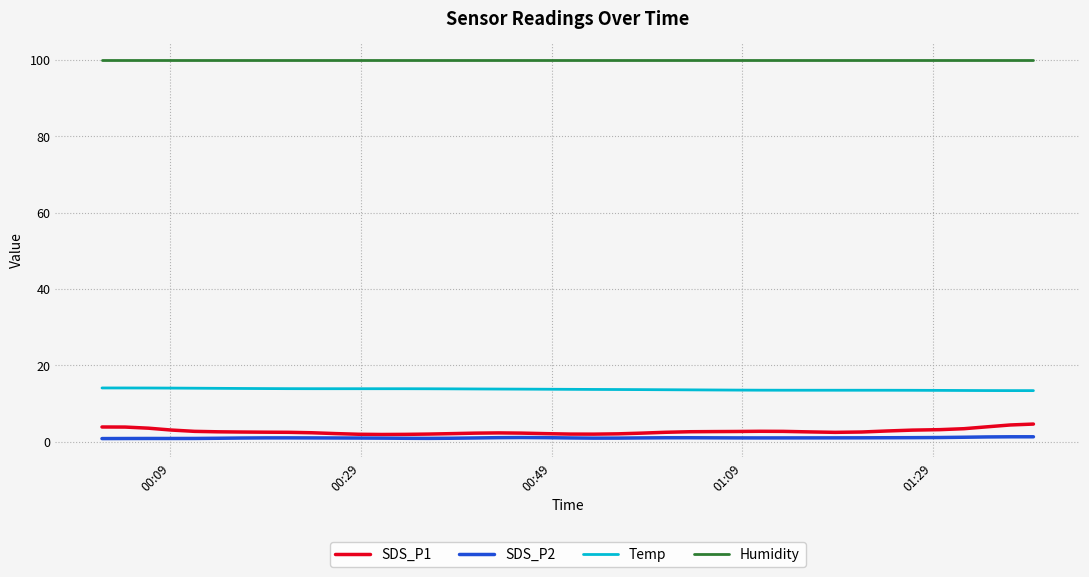

Which series has the widest spread of values?

SDS_P1